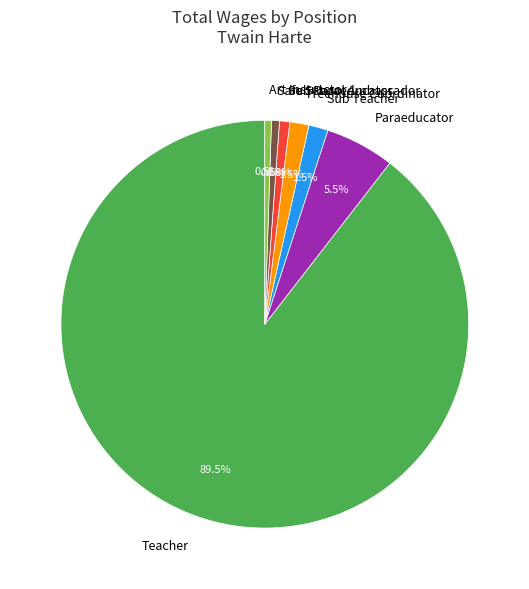

Approximately how many times larger is the value at Teacher compared to Paraeducator?

16.3